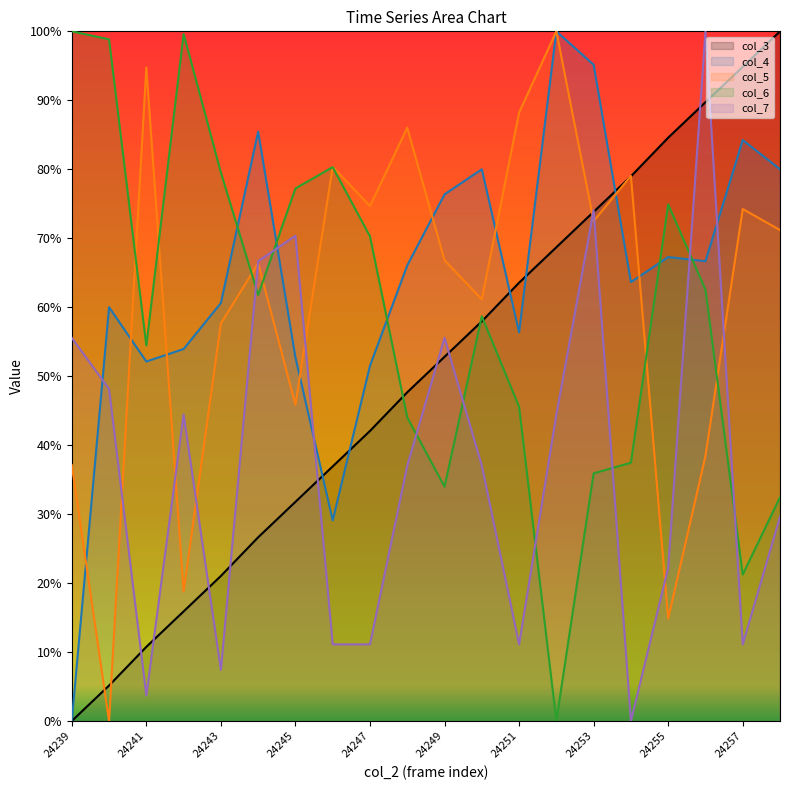

Which has a higher value, 24240 or 24258?

24258